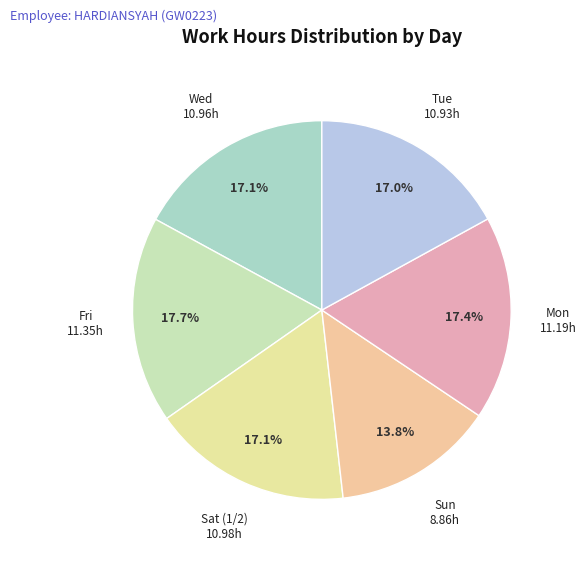

Is there a majority slice in this chart?

No